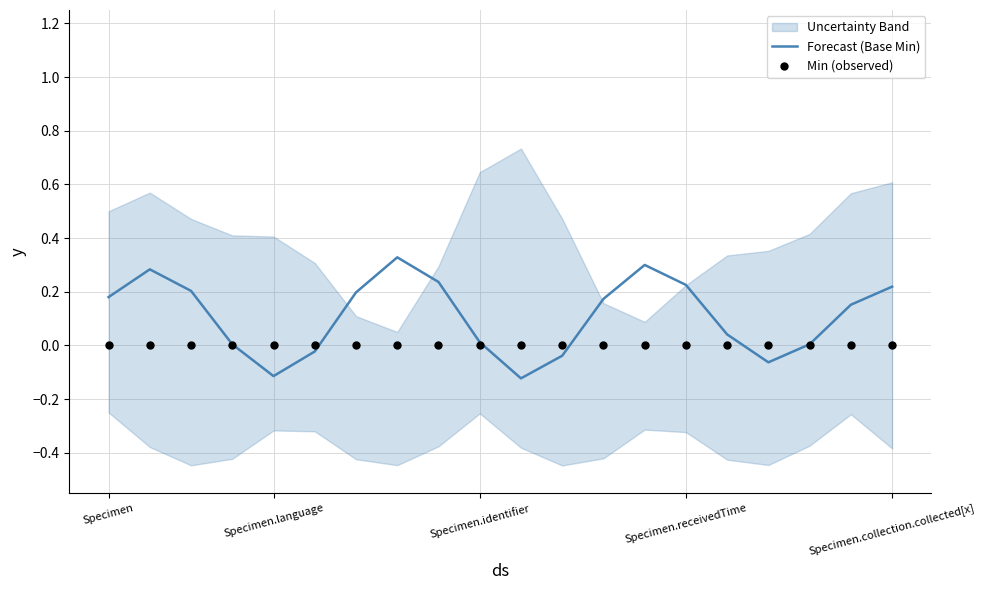

At how many categories does at least one series exceed 0?

15